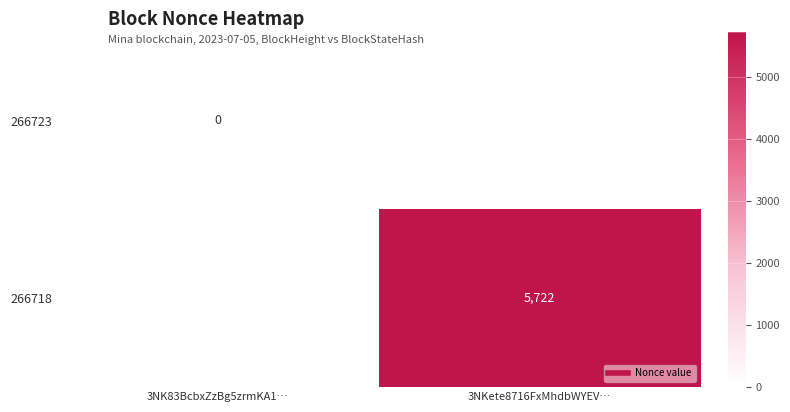

List the labels in order of 266723 value, smallest first.

3NK83BcbxZzBg5zrmKA1…, 3NKete8716FxMhdbWYEV…